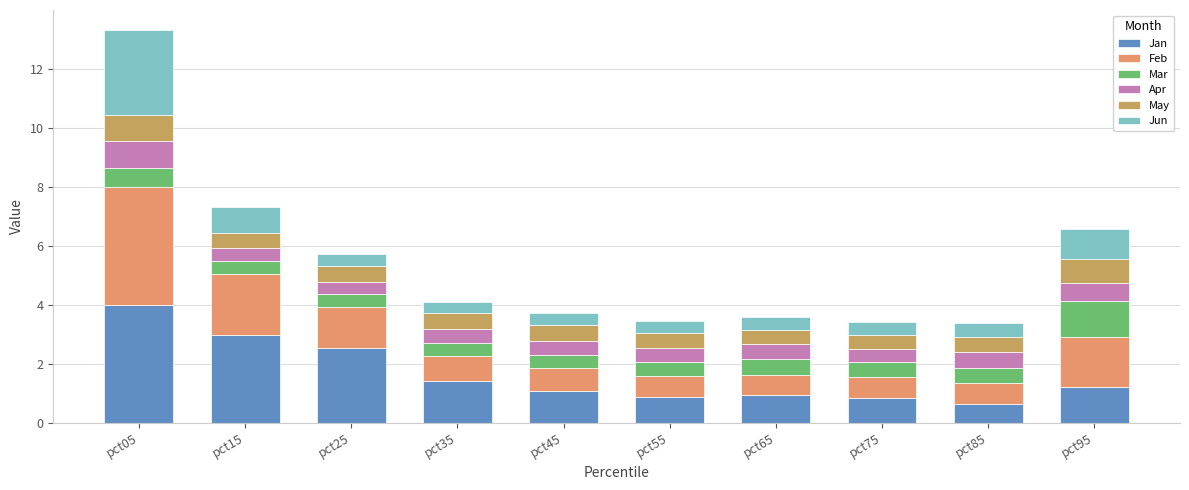

The value of Jan at pct05 is 6.8. True or false?

False